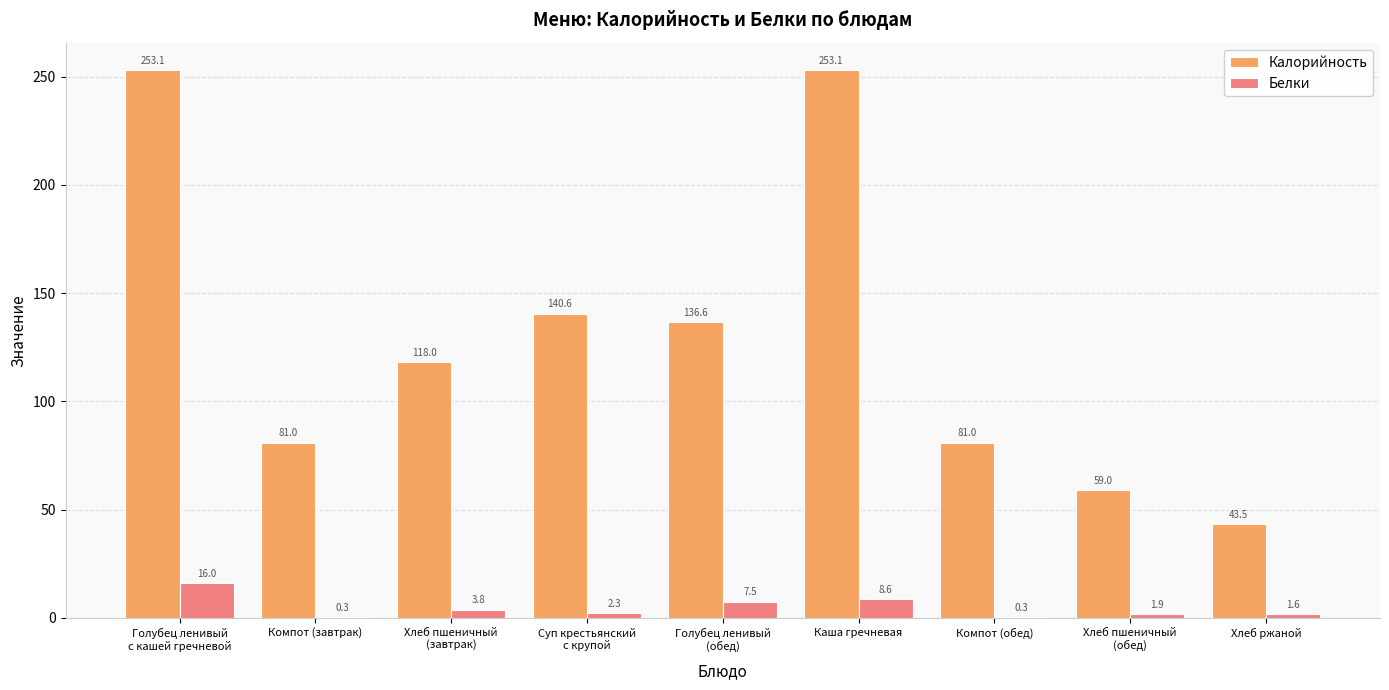

What is the sum of all Белки values?

42.3